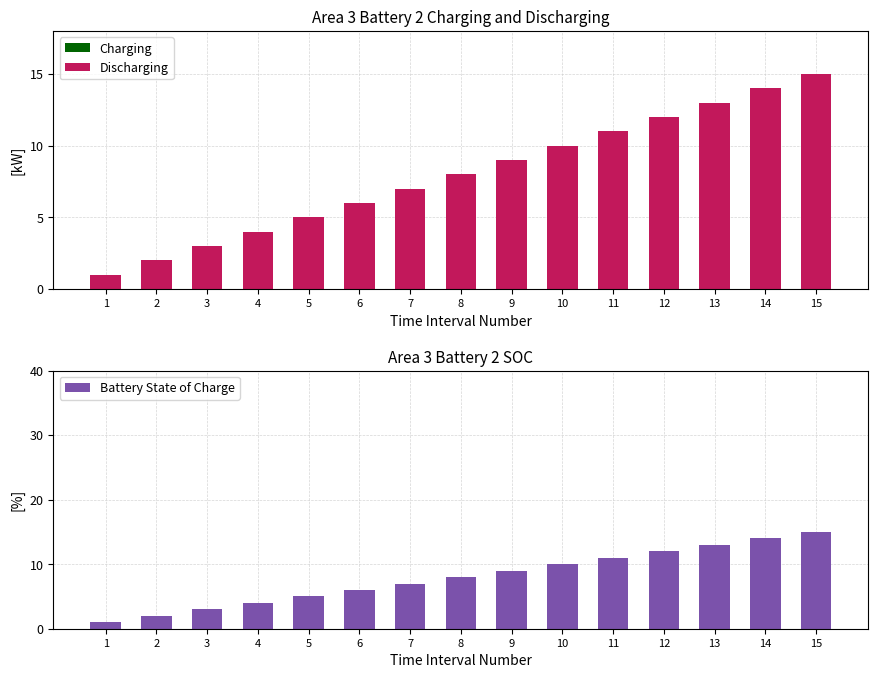

At which label does Charging reach its minimum?

1